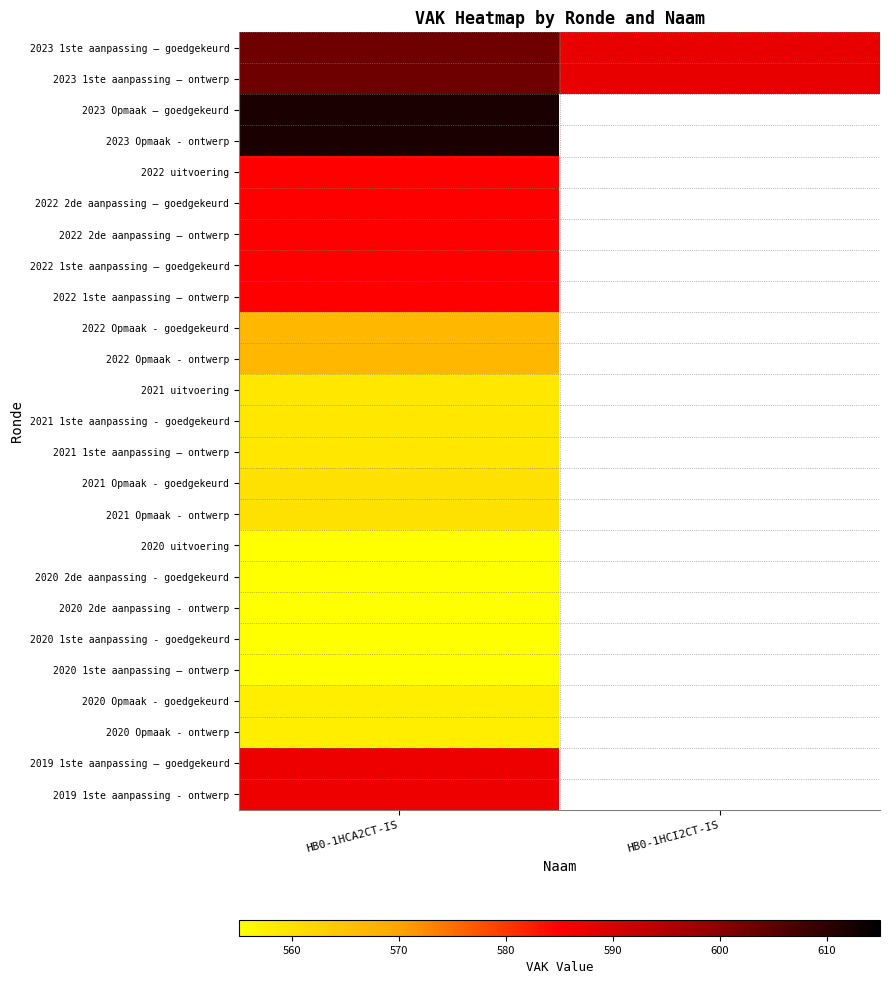

Which has a higher value, HB0-1HCI2CT-IS or HB0-1HCA2CT-IS?

HB0-1HCA2CT-IS